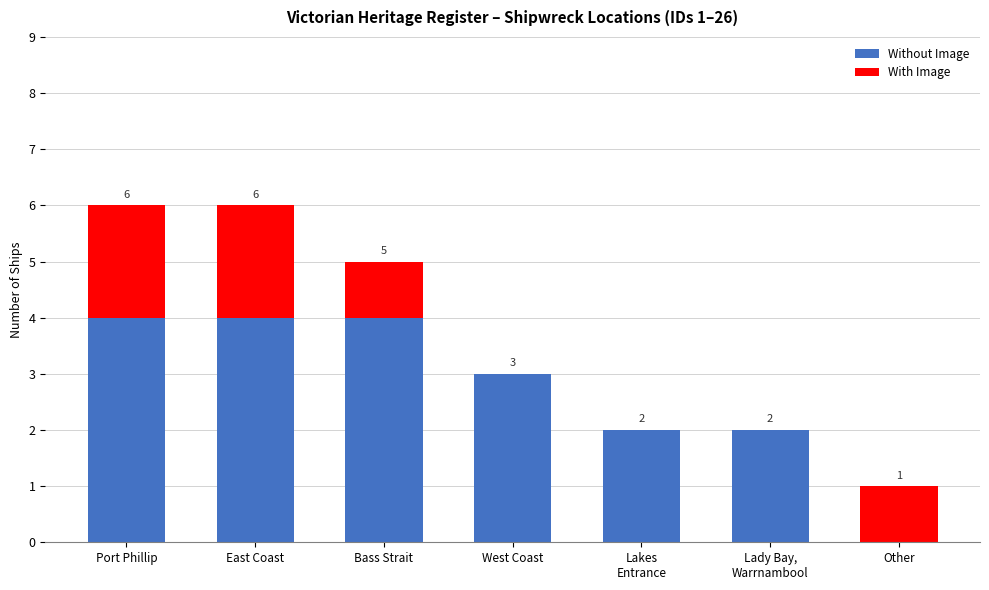

How many Without Image values are between 2 and 4?

6